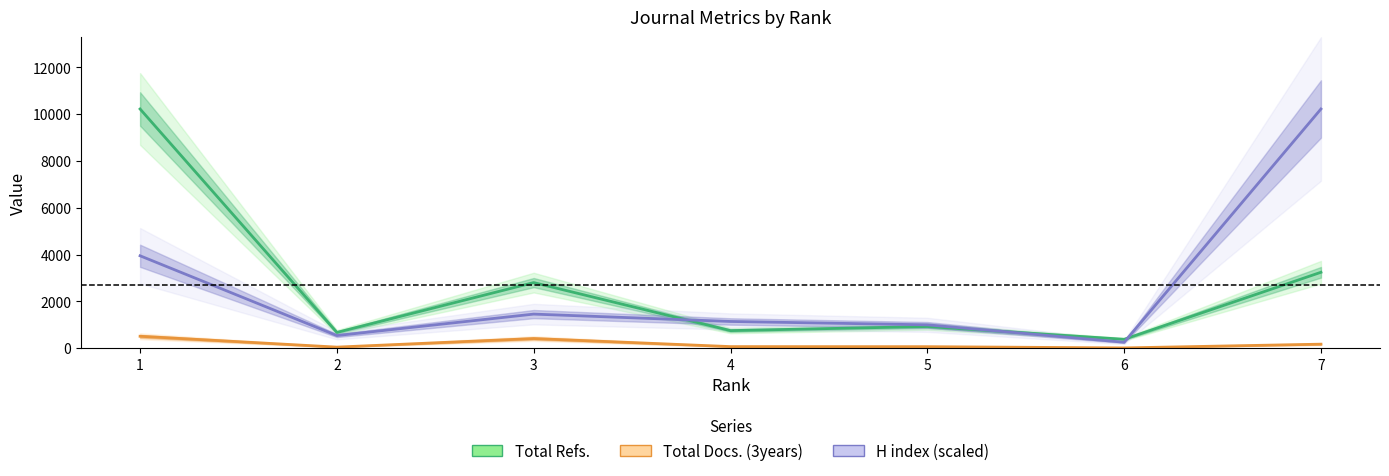

What is the sum of the Total Docs. (3years) values at 5 and 6?

85.0